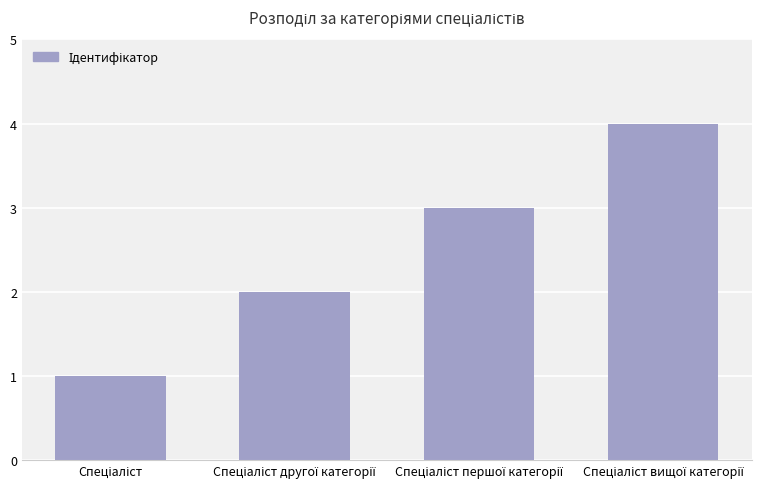

How many categories are shown in the chart?

4